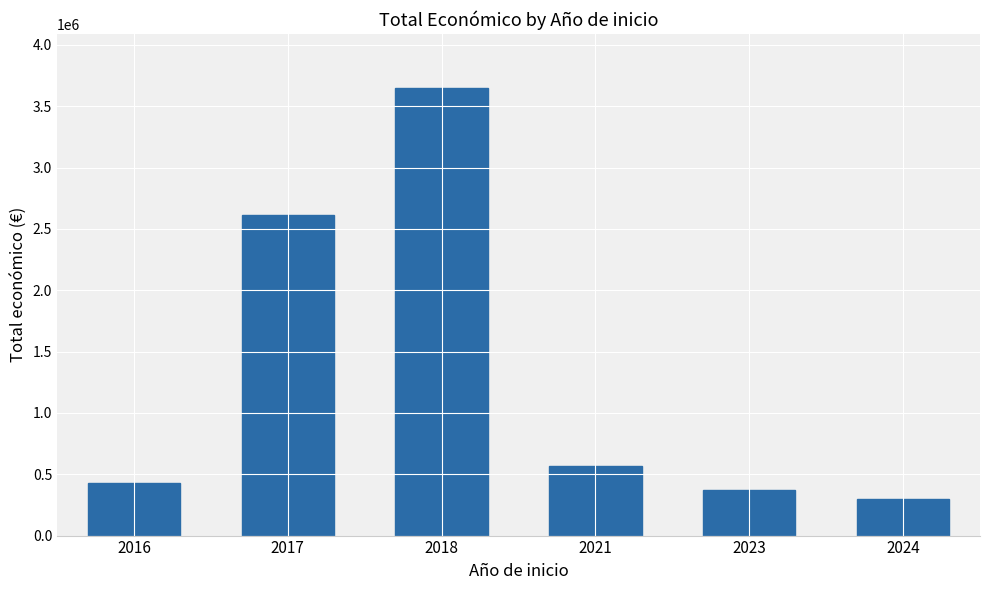

Approximately how many times larger is the value at 2021 compared to 2024?

1.9